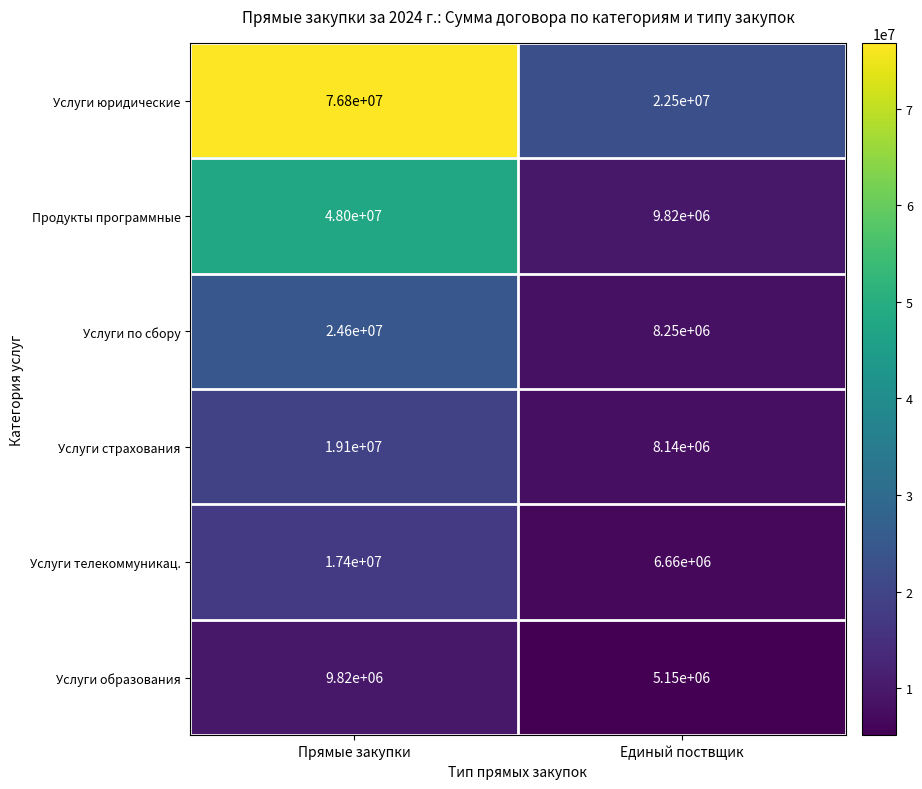

The Услуги образования series shows 6818882 at Единый поствщик. True or false?

False